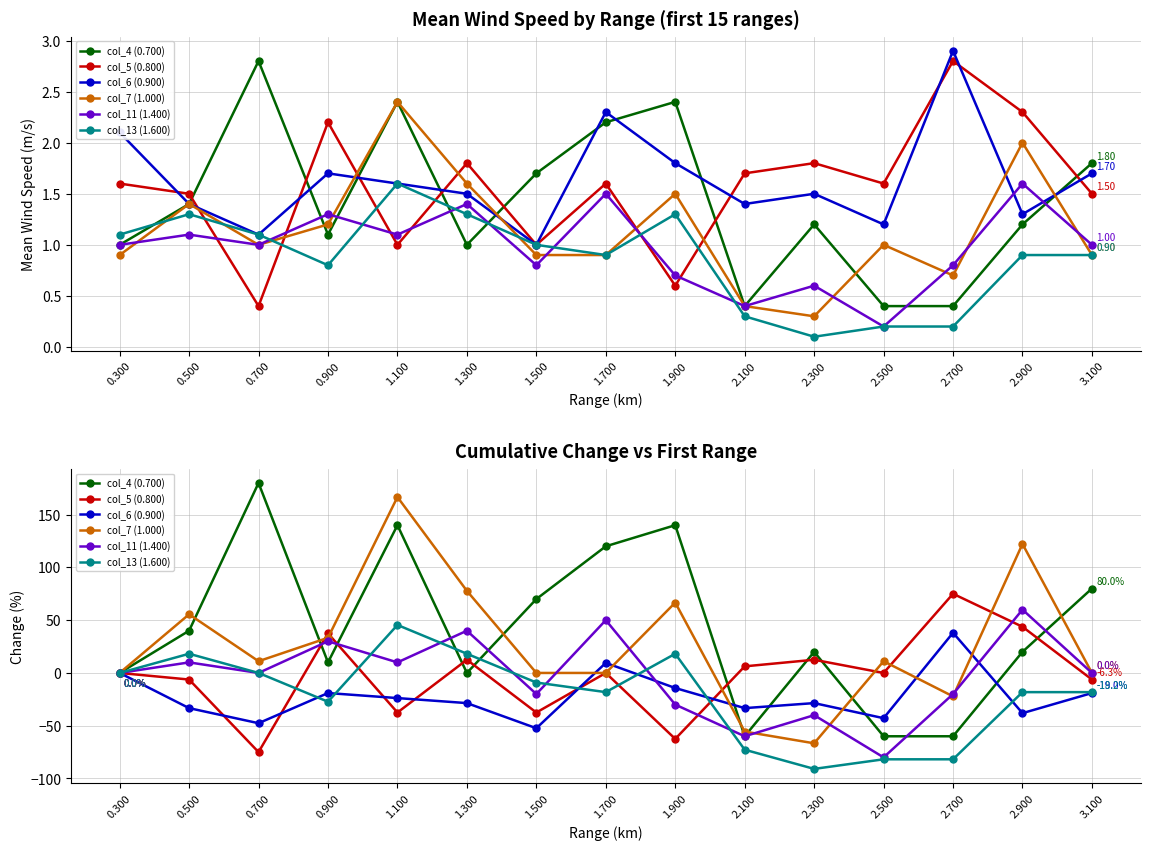

Is the value of col_4 (0.700) at 1.300 greater than the value of col_7 (1.000) at 2.300?

Yes